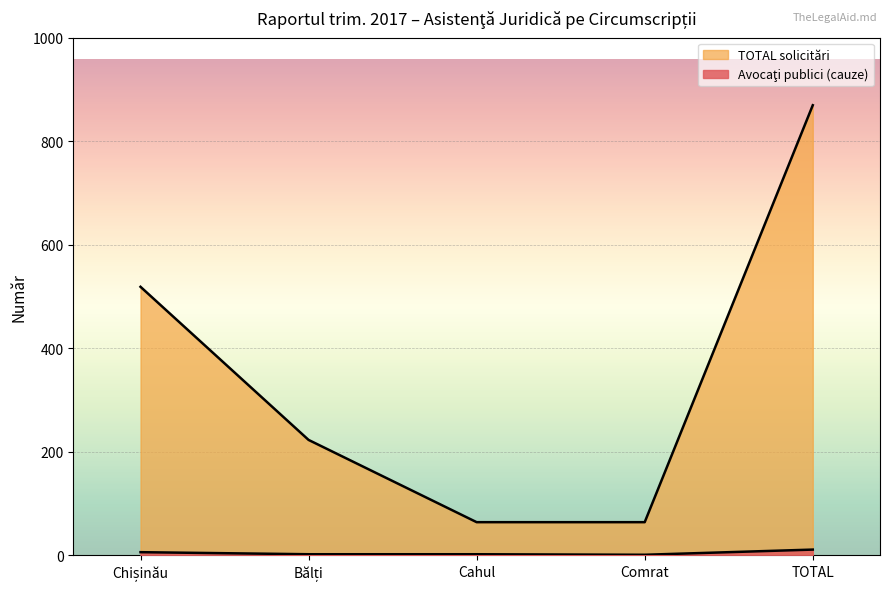

Reading right to left, what are all the values shown in this chart?

Avocaţi publici (cauze): TOTAL=11	Comrat=1	Cahul=2	Bălți=2	Chișinău=6
TOTAL solicitări: TOTAL=870	Comrat=64	Cahul=64	Bălți=223	Chișinău=519